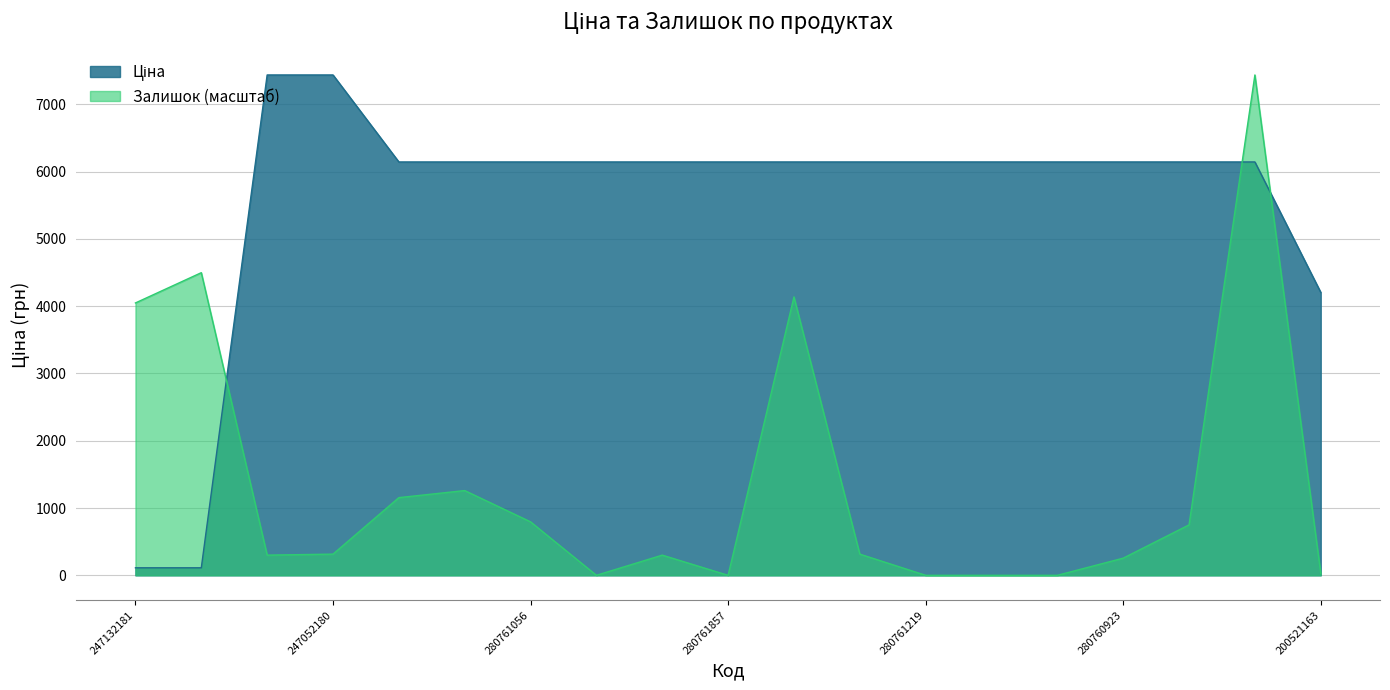

Is the value of Ціна at 280761652 greater than the value of Залишок at 280762039?

Yes